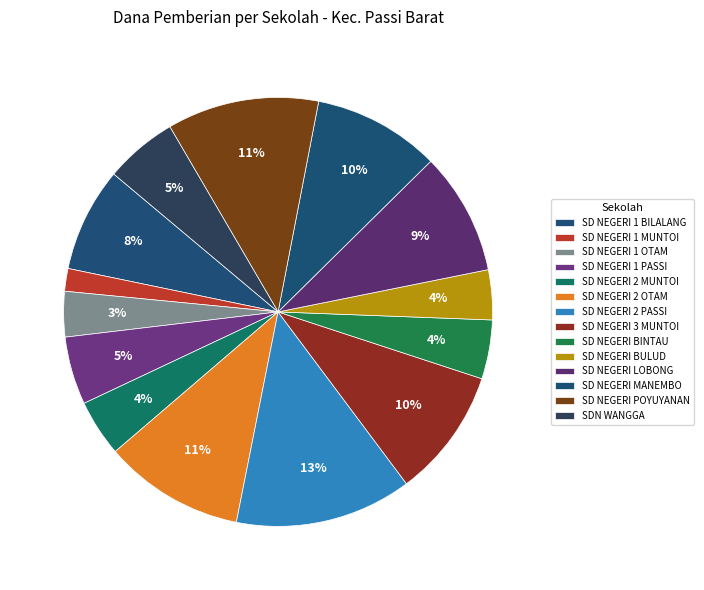

Approximately how many times larger is the value at SD NEGERI 2 MUNTOI compared to SD NEGERI 1 OTAM?

1.2